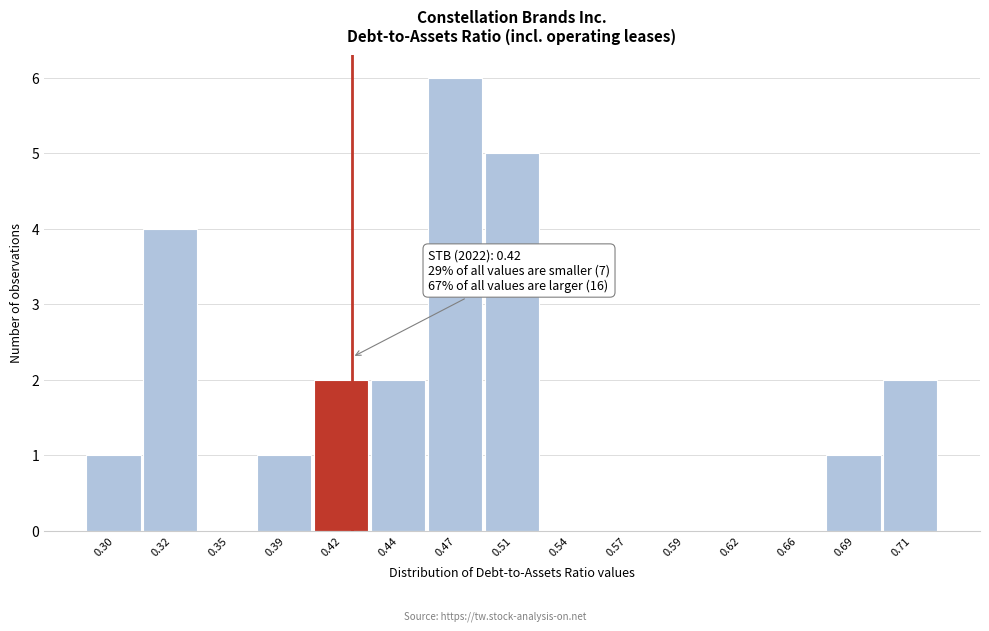

Reading right to left, extract all data points from this chart.

0.71=2	0.69=1	0.66=0	0.62=0	0.59=0	0.57=0	0.54=0	0.51=5	0.47=6	0.44=2	0.42=2	0.39=1	0.35=0	0.32=4	0.30=1